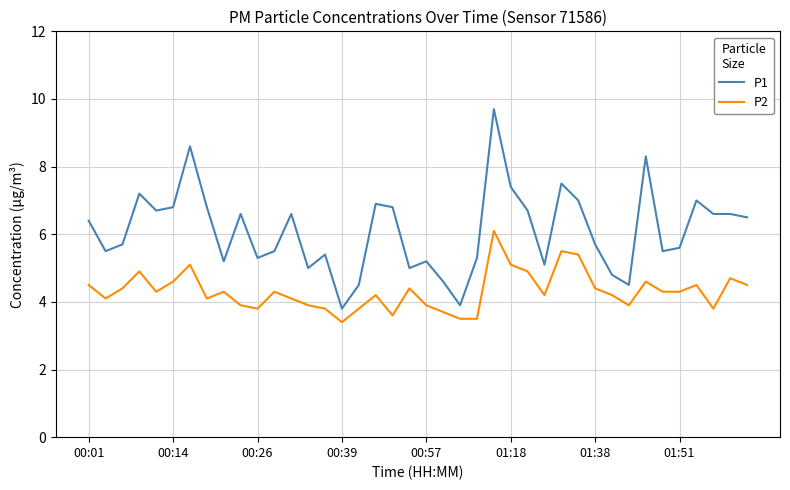

What is the minimum value for P1?

3.8